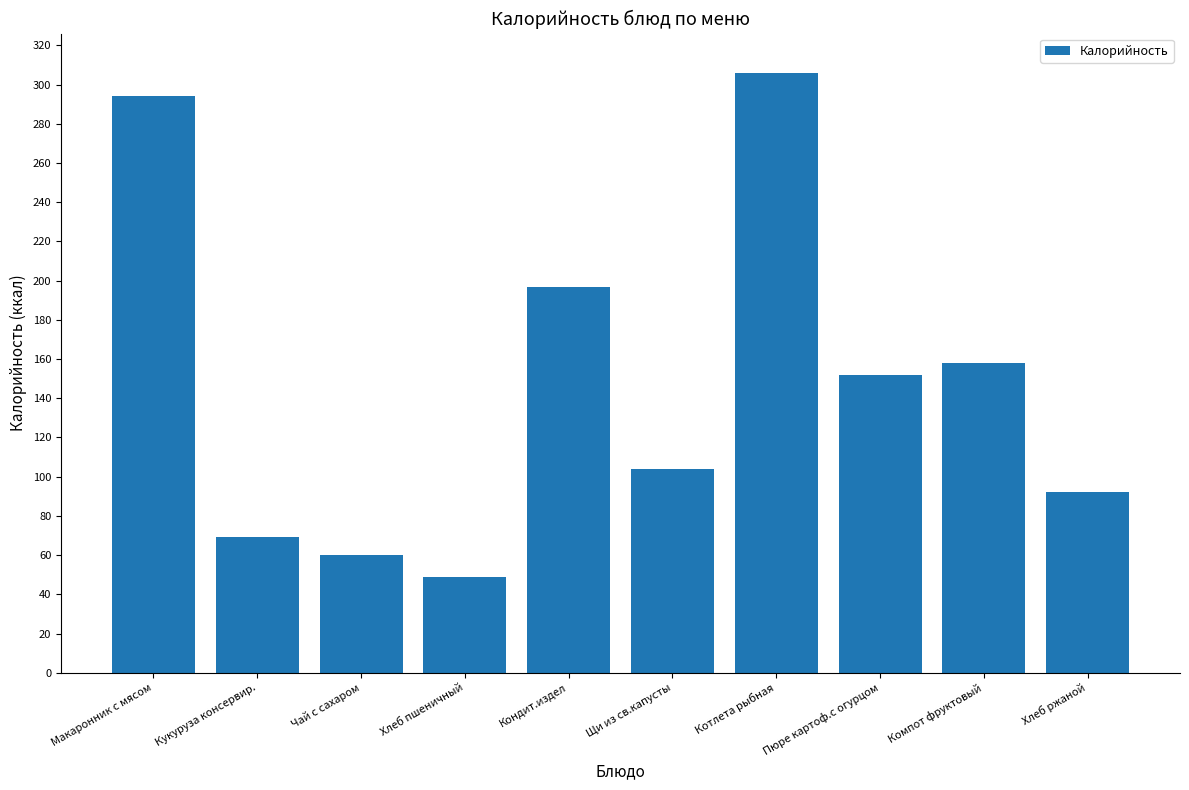

List the labels in order of value, smallest first.

Хлеб пшеничный, Чай с сахаром, Кукуруза консервир., Хлеб ржаной, Щи из св.капусты, Пюре картоф.с огурцом, Компот фруктовый, Кондит.издел, Макаронник с мясом, Котлета рыбная